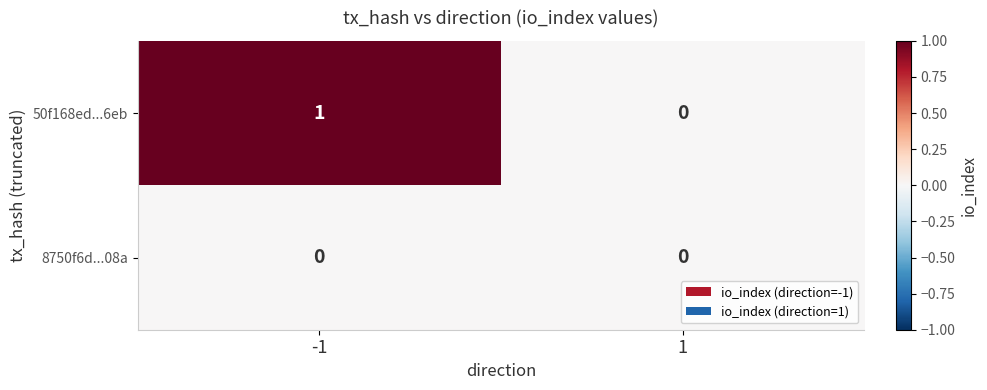

Reading left to right, what are all the values shown in this chart?

50f168ed...6eb: -1=1	1=0
8750f6d...08a: -1=0	1=0